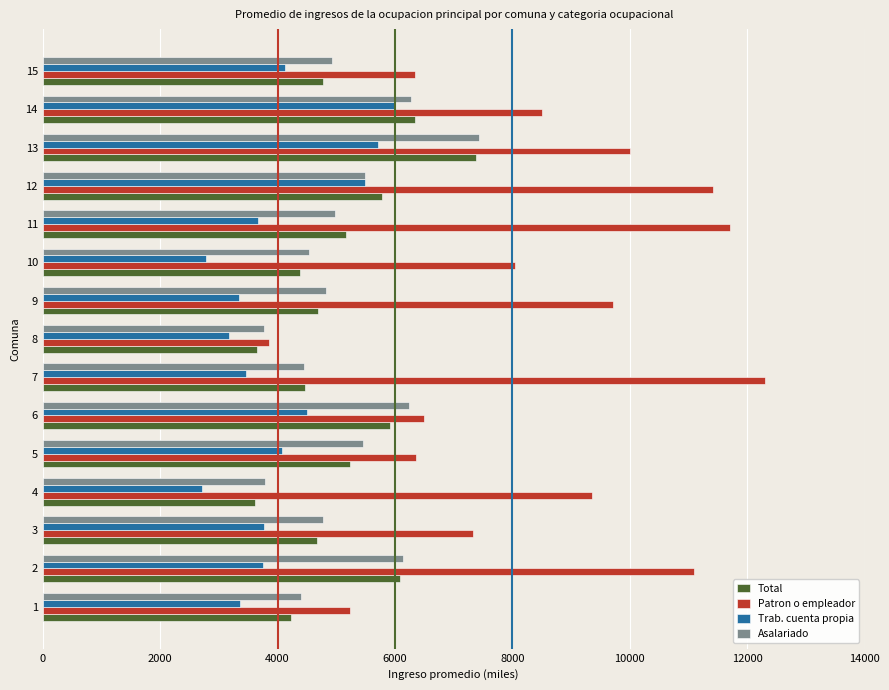

How many data points does each series have?

15